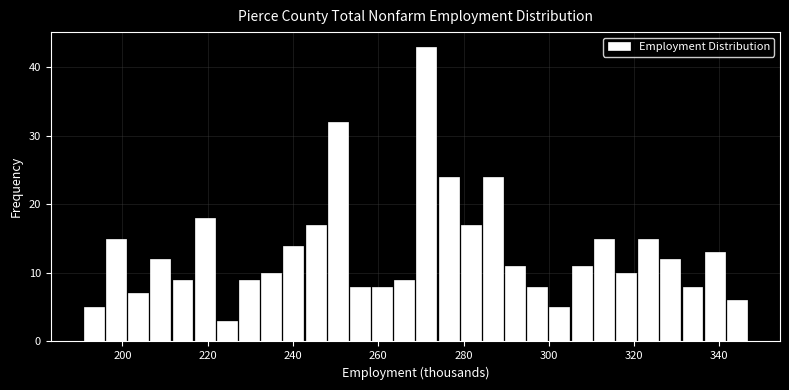

Read against the x-axis, roughly where is the centre of the tallest bar?

272